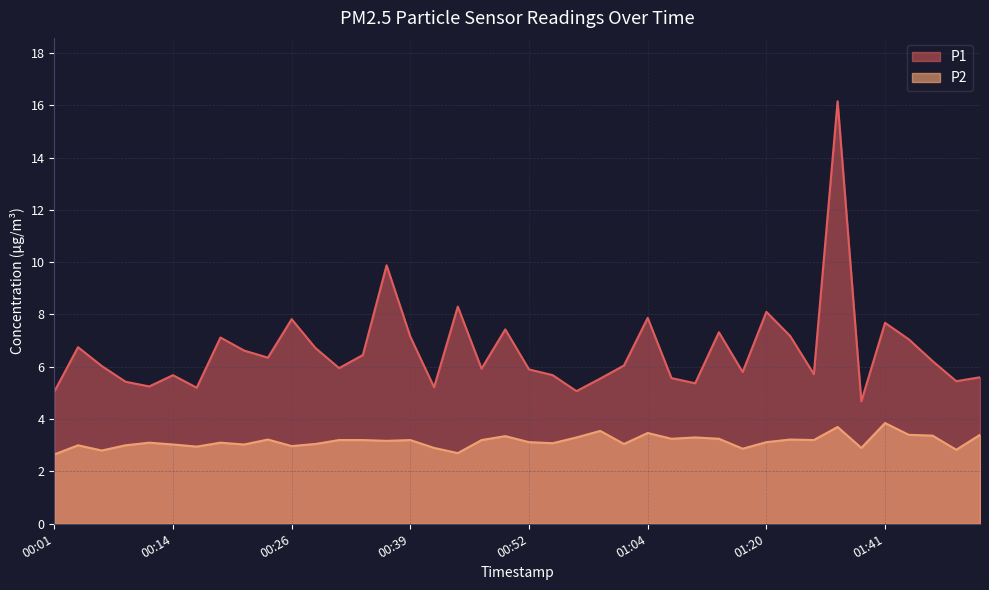

Rank the categories by P2 value from lowest to highest.

00:01, 00:44, 00:06, 01:49, 01:14, 00:42, 01:38, 00:16, 00:26, 00:04, 00:09, 00:14, 00:21, 00:29, 01:02, 00:54, 00:11, 00:19, 00:52, 01:20, 00:37, 00:31, 00:34, 00:39, 00:47, 01:33, 00:24, 01:30, 01:07, 01:12, 00:57, 01:09, 00:49, 01:46, 01:43, 01:52, 01:04, 00:59, 01:36, 01:41